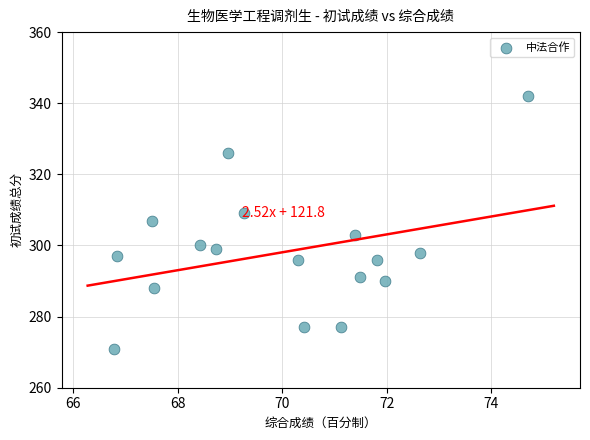

What Y value in the scatter plot is closest to 306?

307